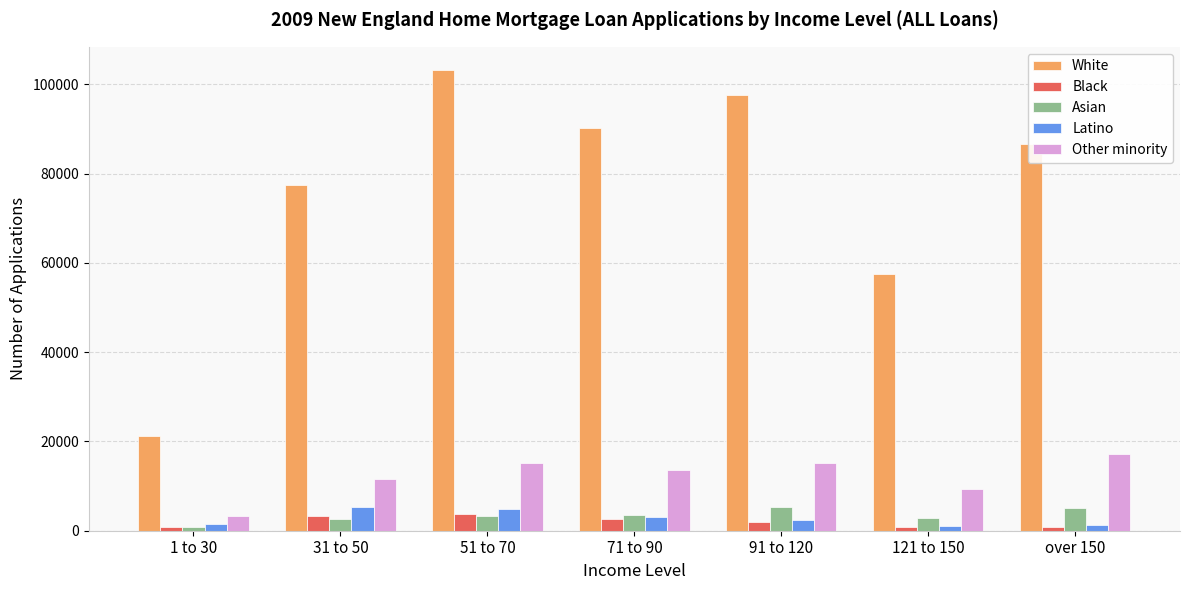

Which series has the largest range (max minus min)?

White